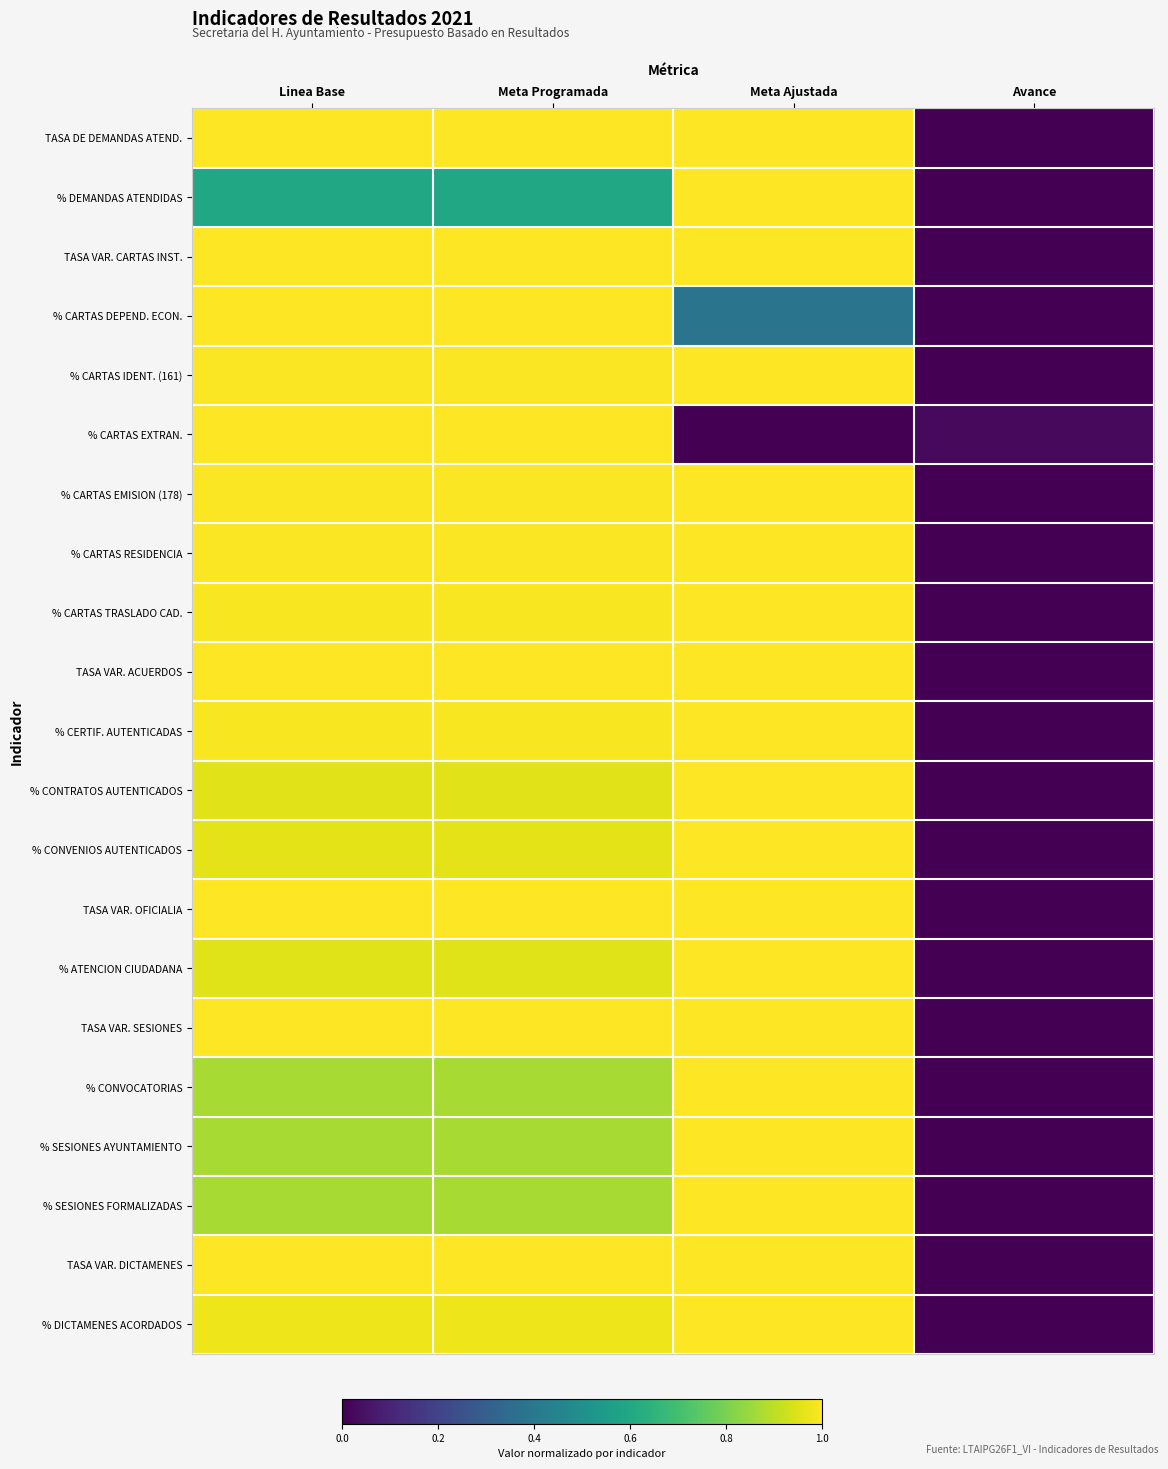

Between Meta Programada and Meta Ajustada, which series saw the biggest shift?

% CARTAS EXTRAN.